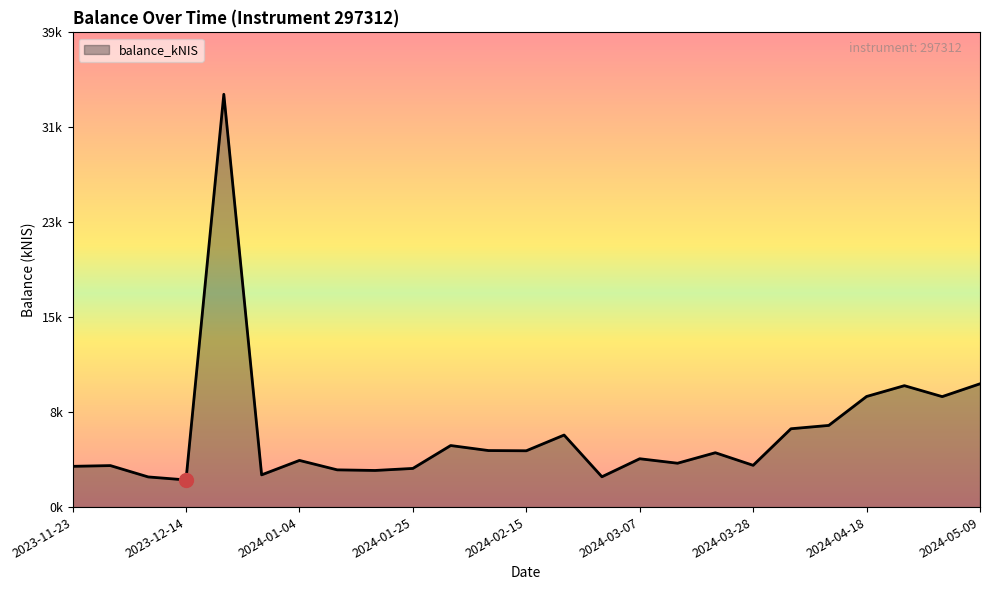

Does the chart have visible grid lines?

No